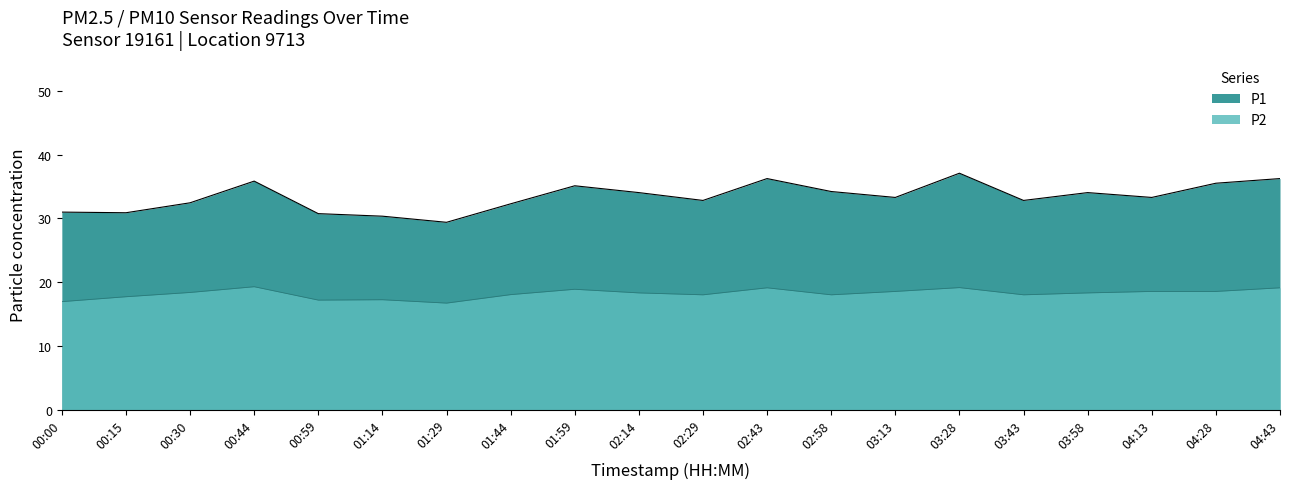

What is the spread (max minus min) of values at 02:58?

16.2